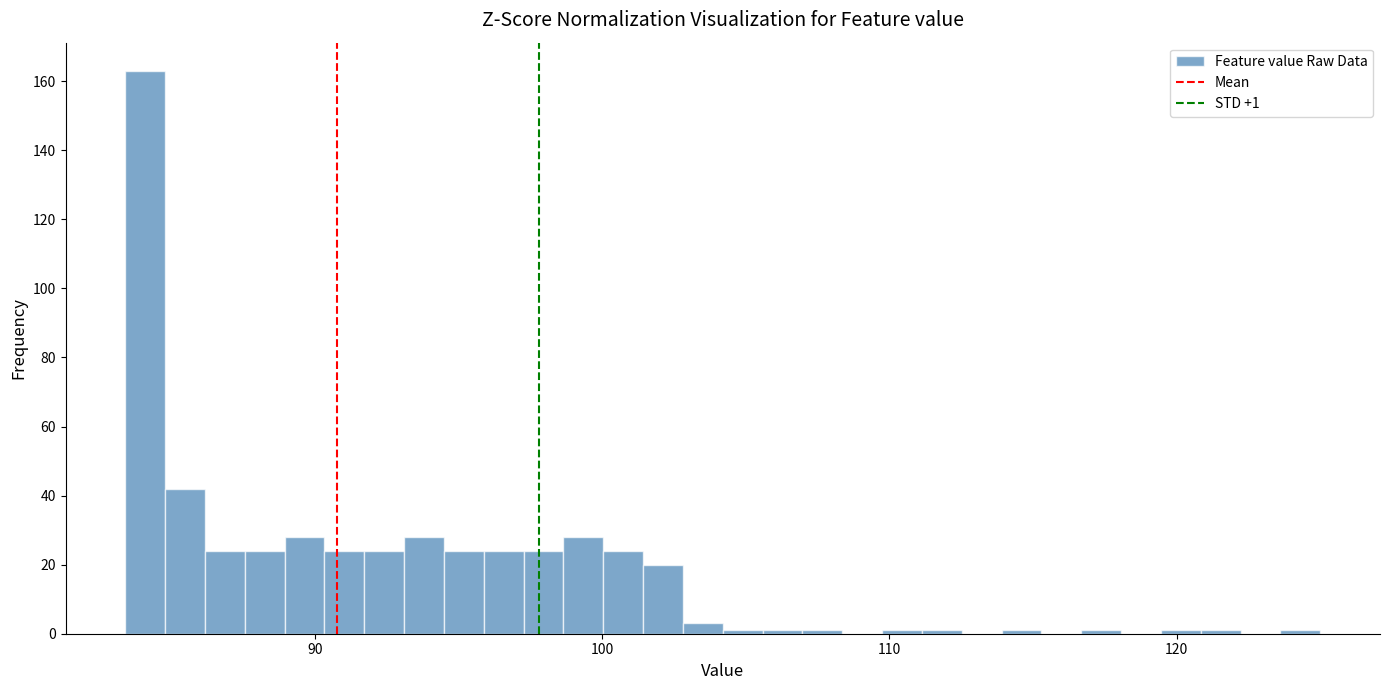

Around what value on the x-axis is the tallest bar? Give the approximate position of its centre, as read against the axis.

84